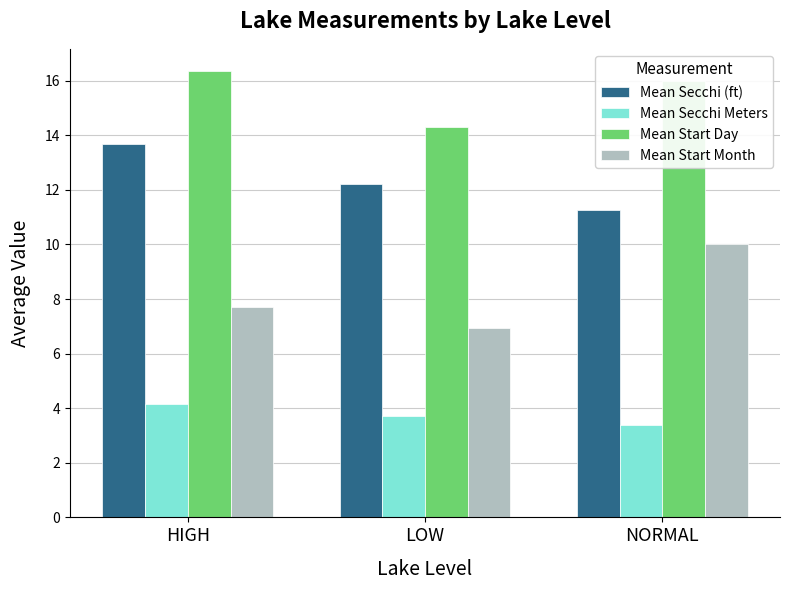

Rank the series at LOW from lowest to highest value.

Mean Secchi Meters, Mean Start Month, Mean Secchi (ft), Mean Start Day